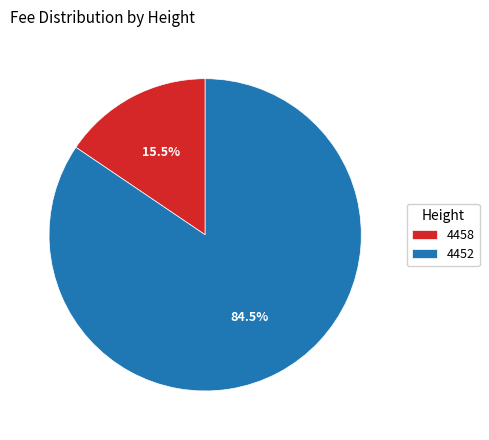

Which has a higher value, 4452 or 4458?

4452